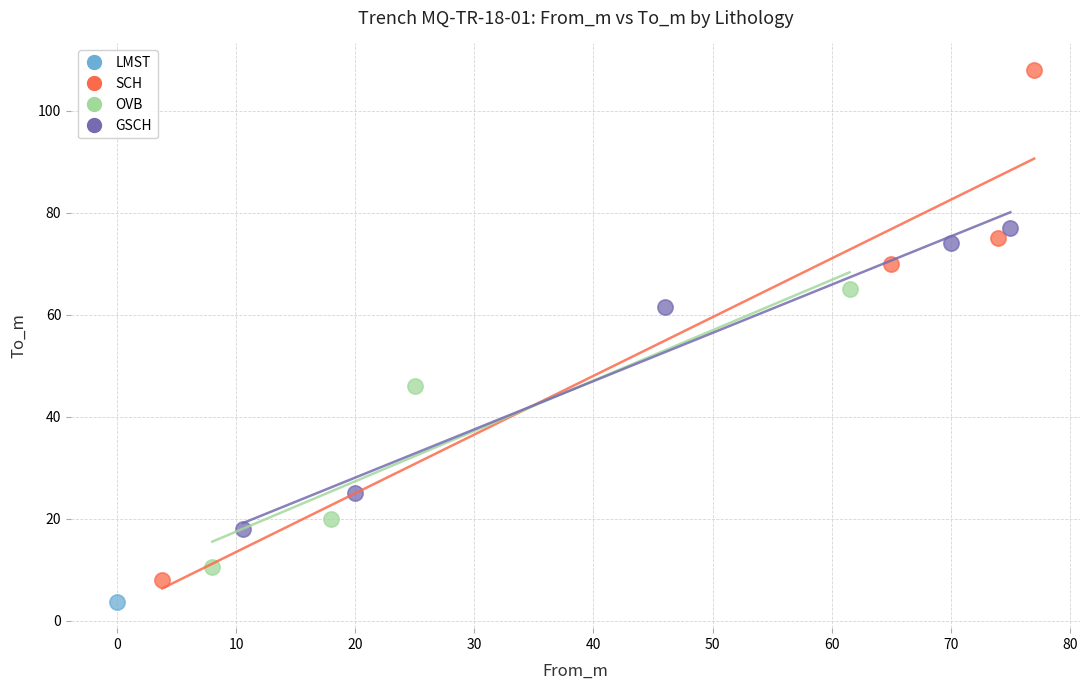

What are all the series names shown in the legend?

LMST, SCH, OVB, GSCH